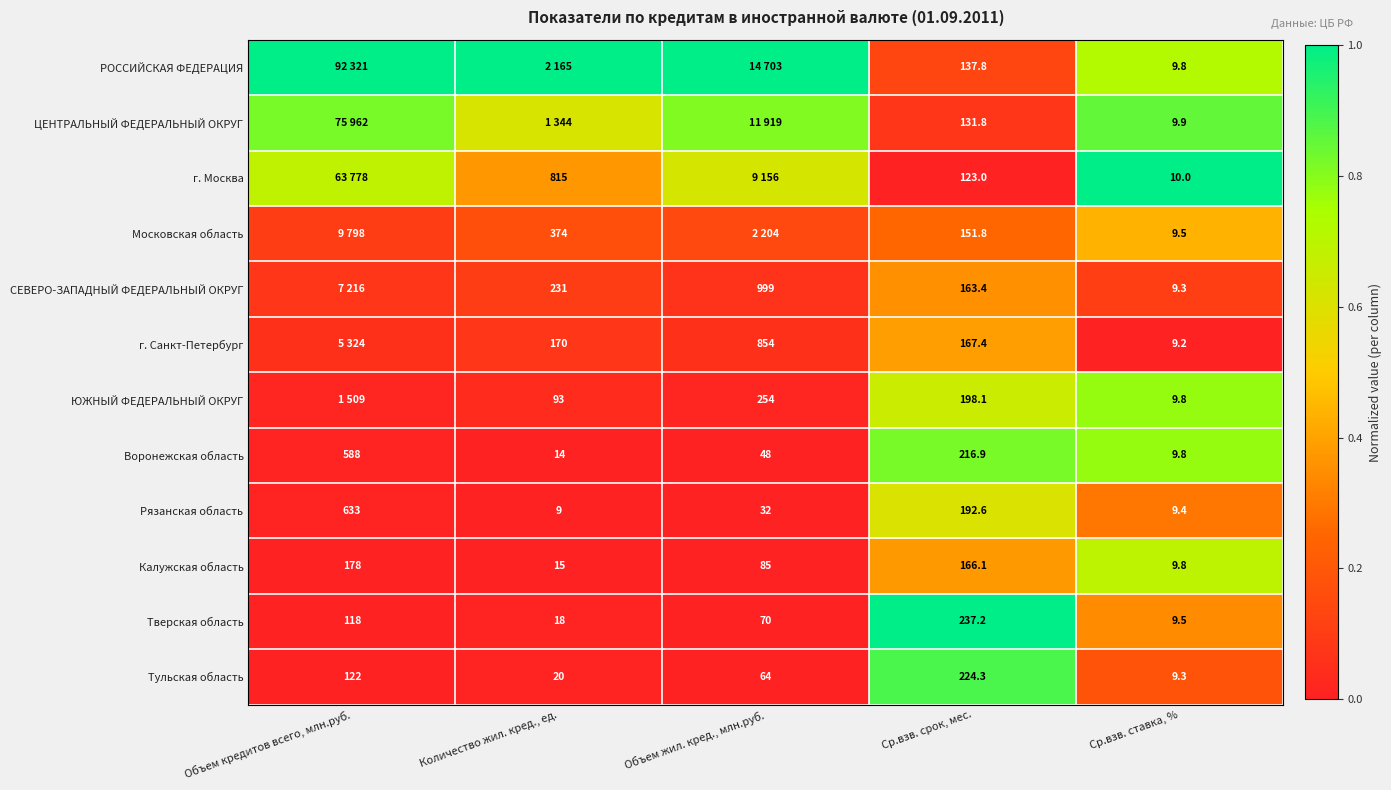

Rank the categories by Тверская область value from highest to lowest.

Ср.взв. срок, мес., Объем кредитов всего, млн.руб., Объем жил. кред., млн.руб., Количество жил. кред., ед., Ср.взв. ставка, %